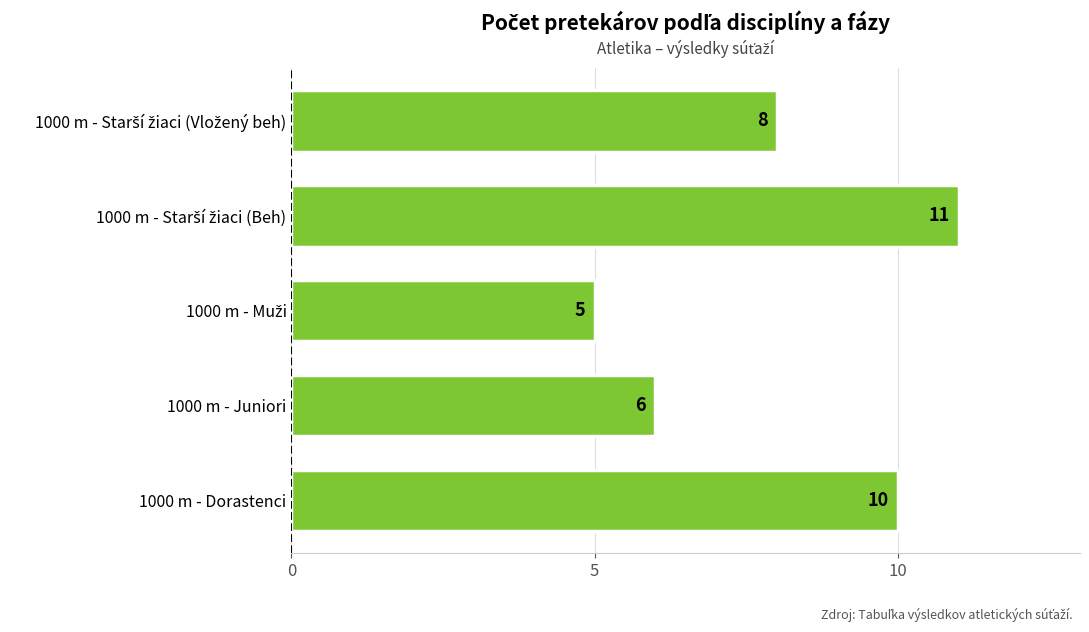

Is it true that the value at 1000 m - Juniori is 6?

True